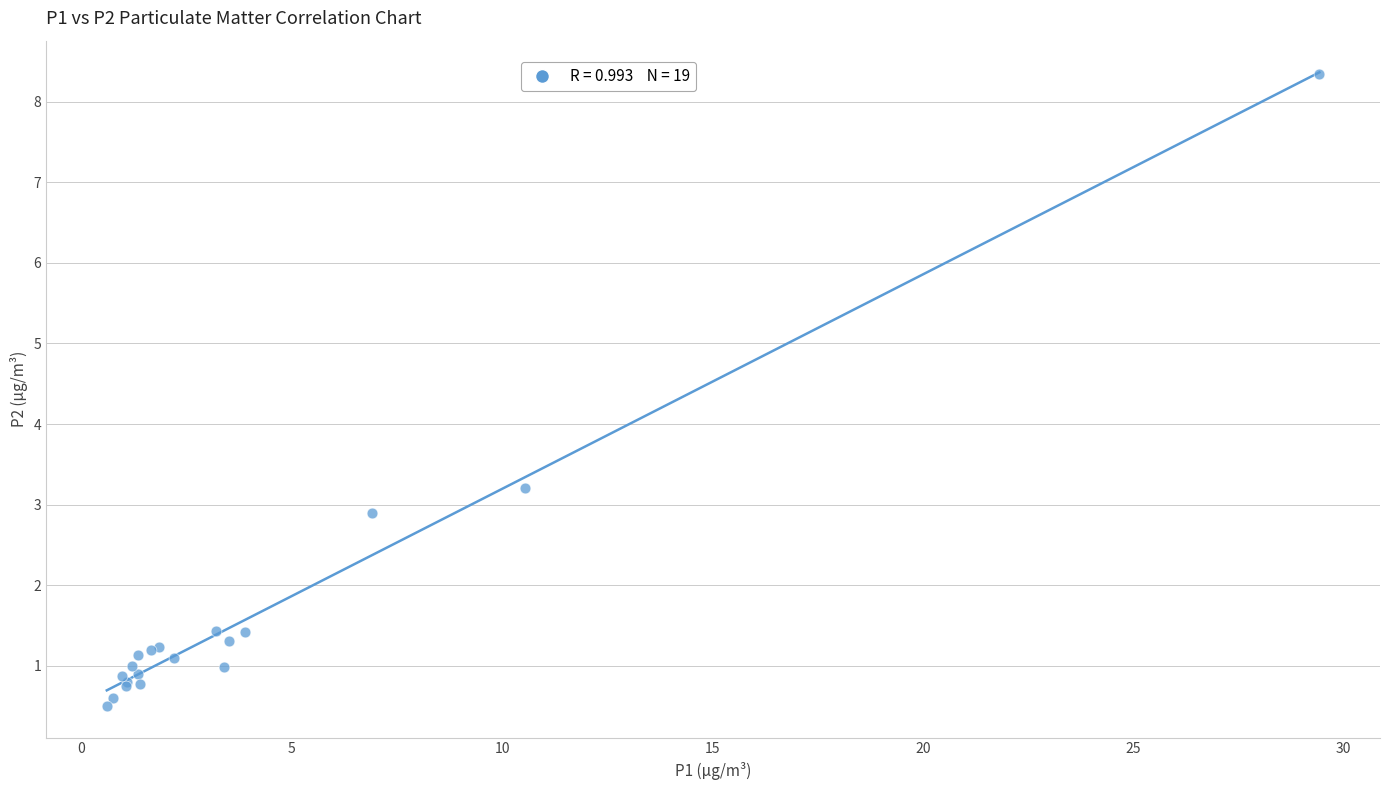

What Y value in the scatter plot is closest to 4?

3.2